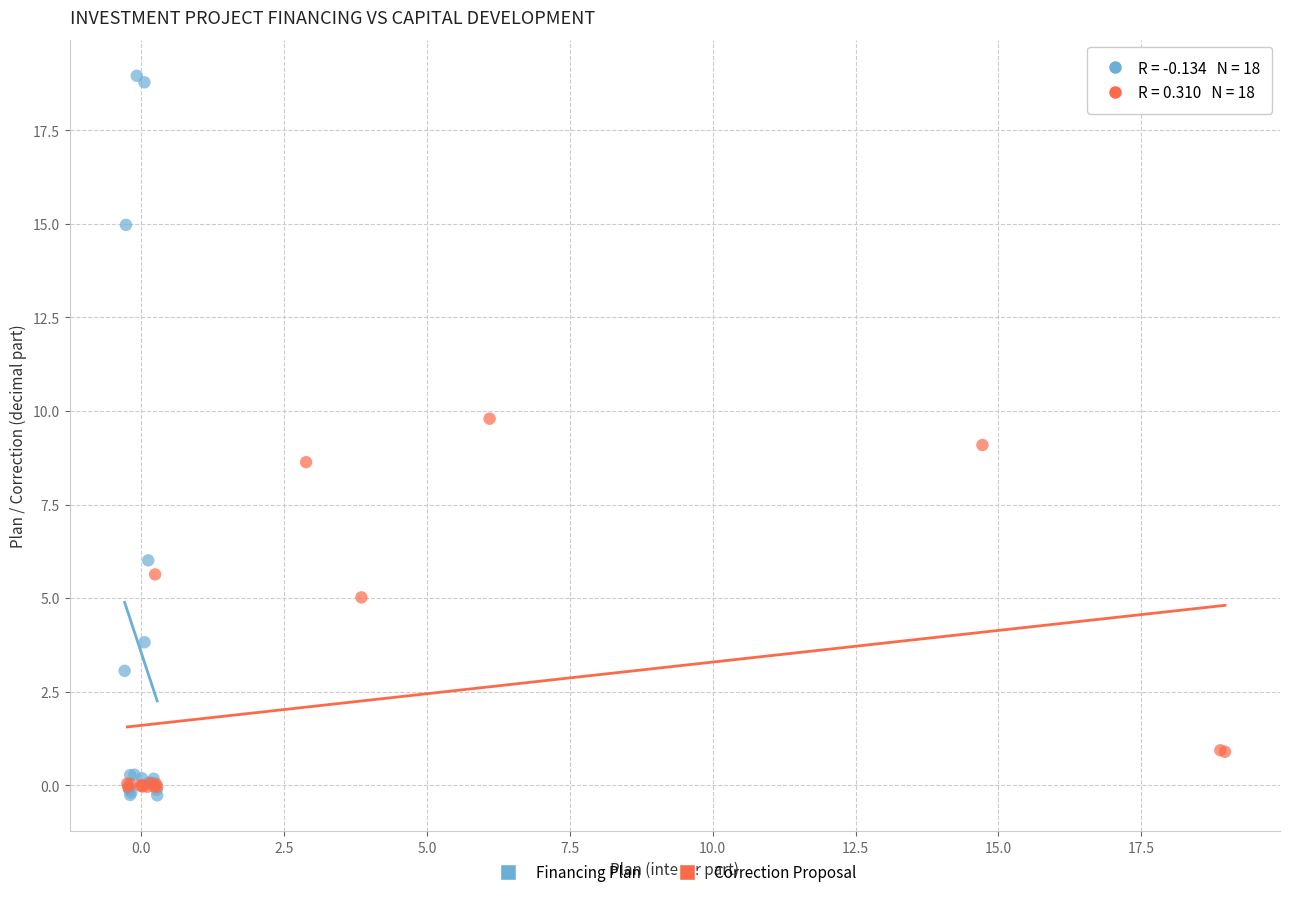

Which series contains the highest Y value?

Financing Plan